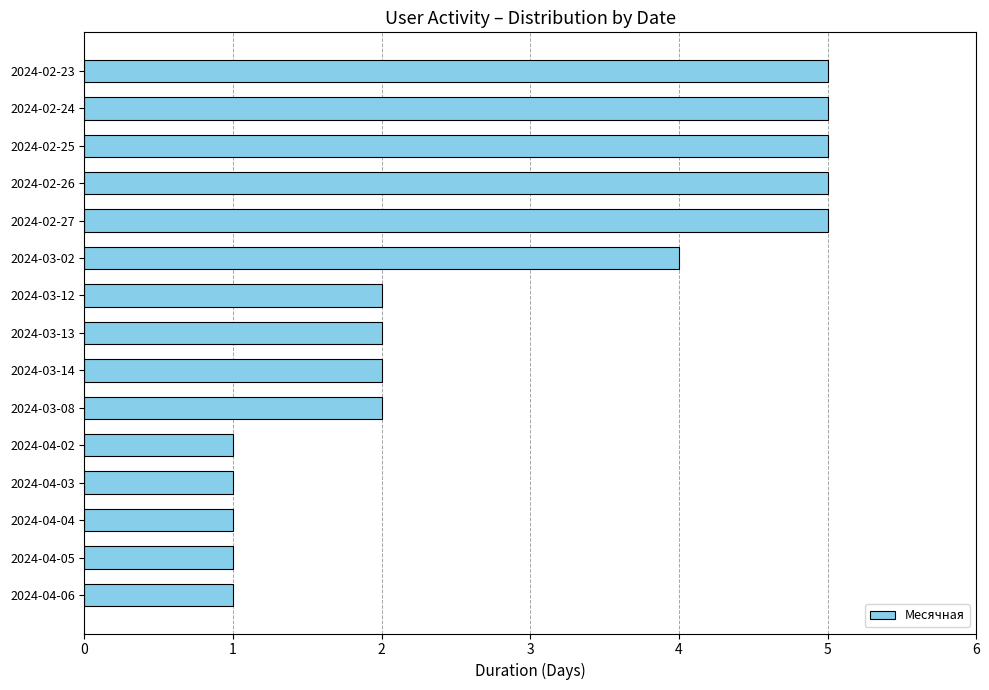

Reading bottom to top, what are all the values shown in this chart?

2024-04-06=1	2024-04-05=1	2024-04-04=1	2024-04-03=1	2024-04-02=1	2024-03-08=2	2024-03-14=2	2024-03-13=2	2024-03-12=2	2024-03-02=4	2024-02-27=5	2024-02-26=5	2024-02-25=5	2024-02-24=5	2024-02-23=5